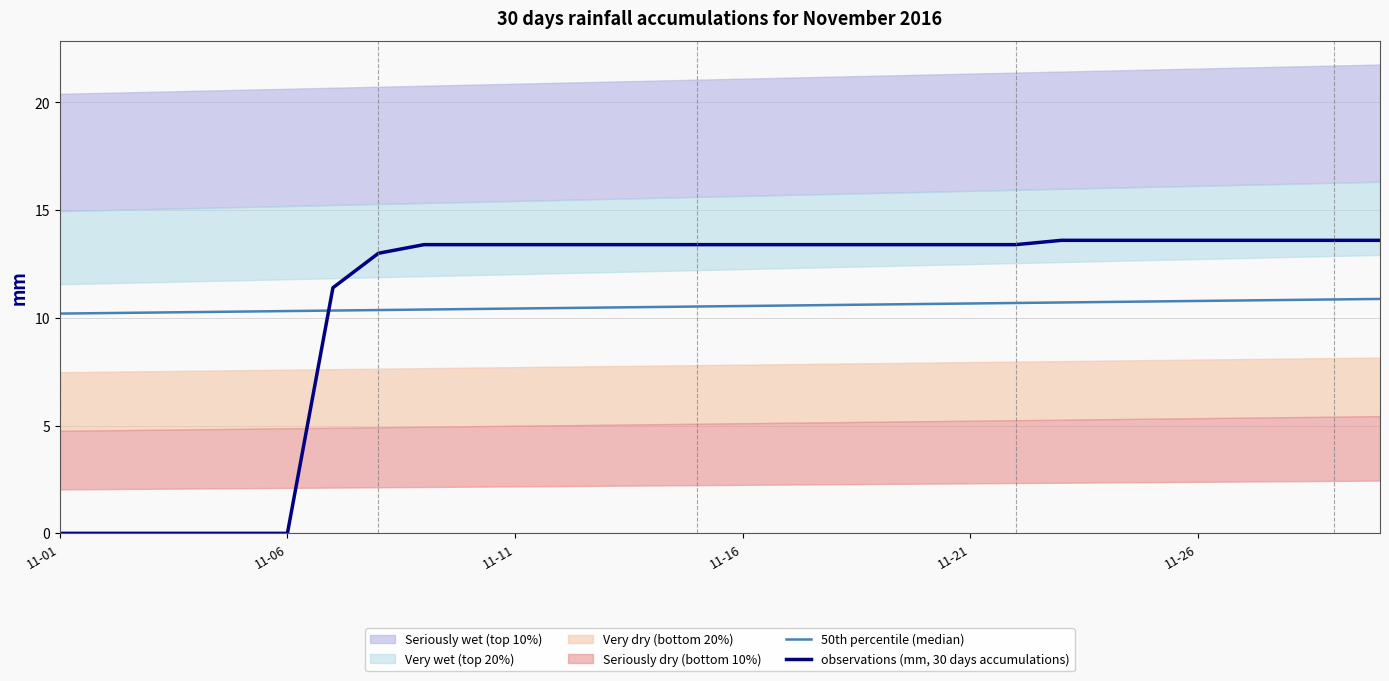

The 50th percentile (median) series shows 2.4 at 14. True or false?

False